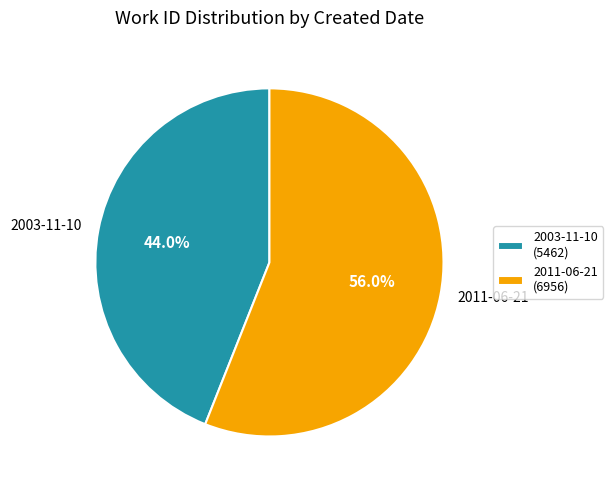

To the nearest percent, what is the difference between the 2003-11-10 and 2011-06-21 slice percentages?

12%